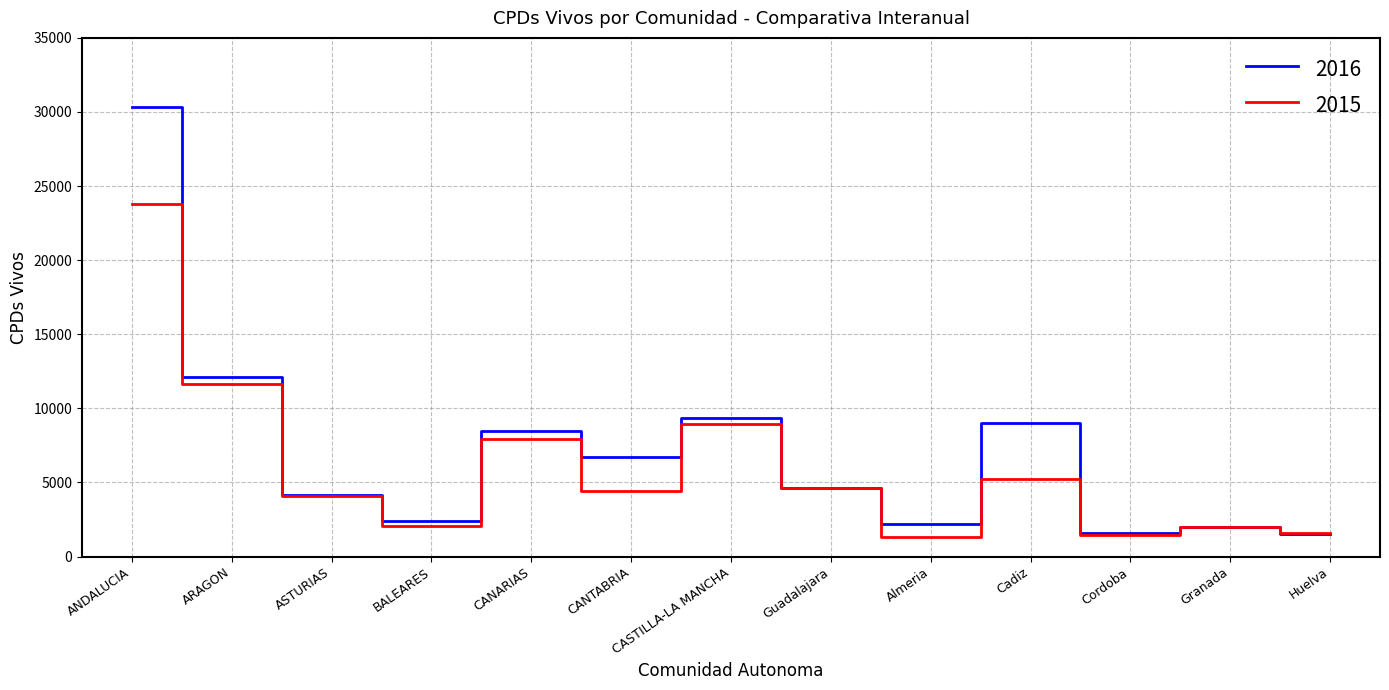

At which category is the sum across all series the highest?

ANDALUCIA